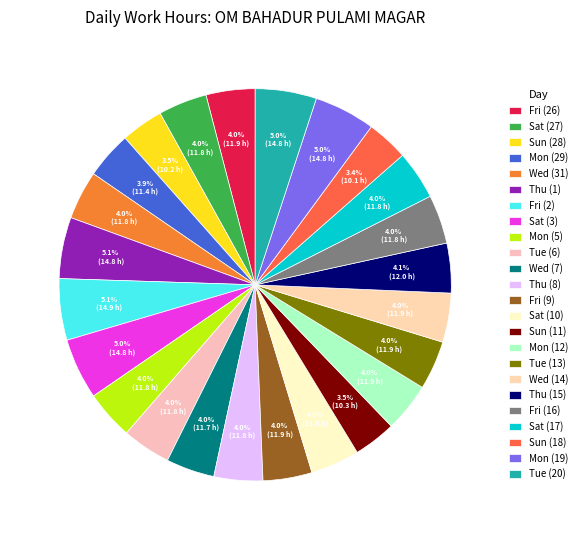

Is Fri (16) the majority of the pie?

No